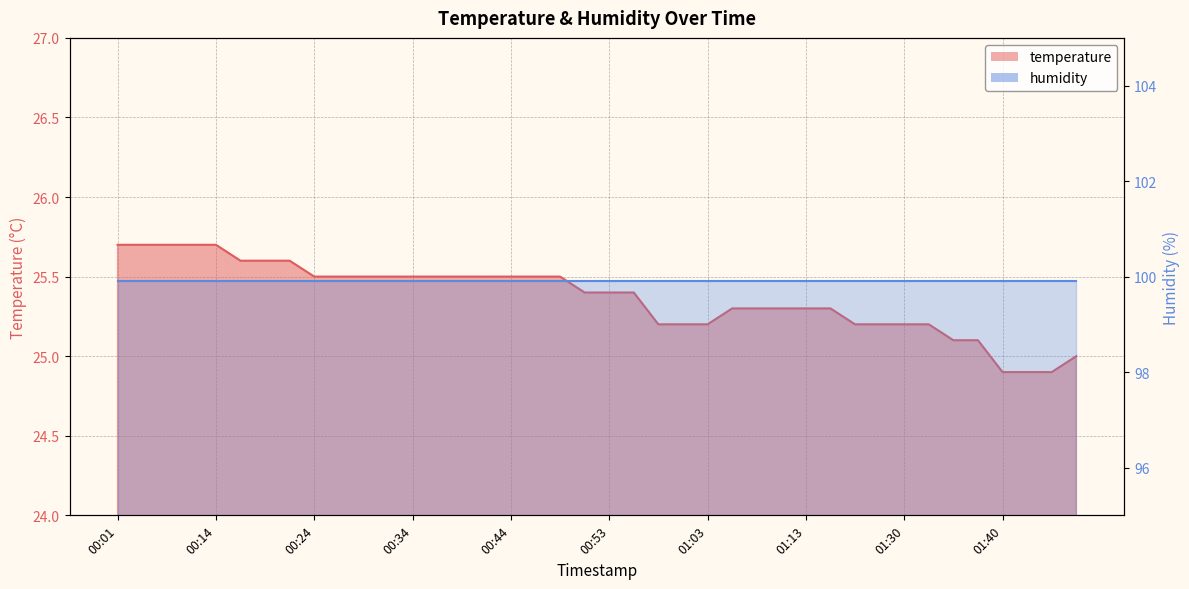

True or false: the data shows 43.5 at 01:40.

False